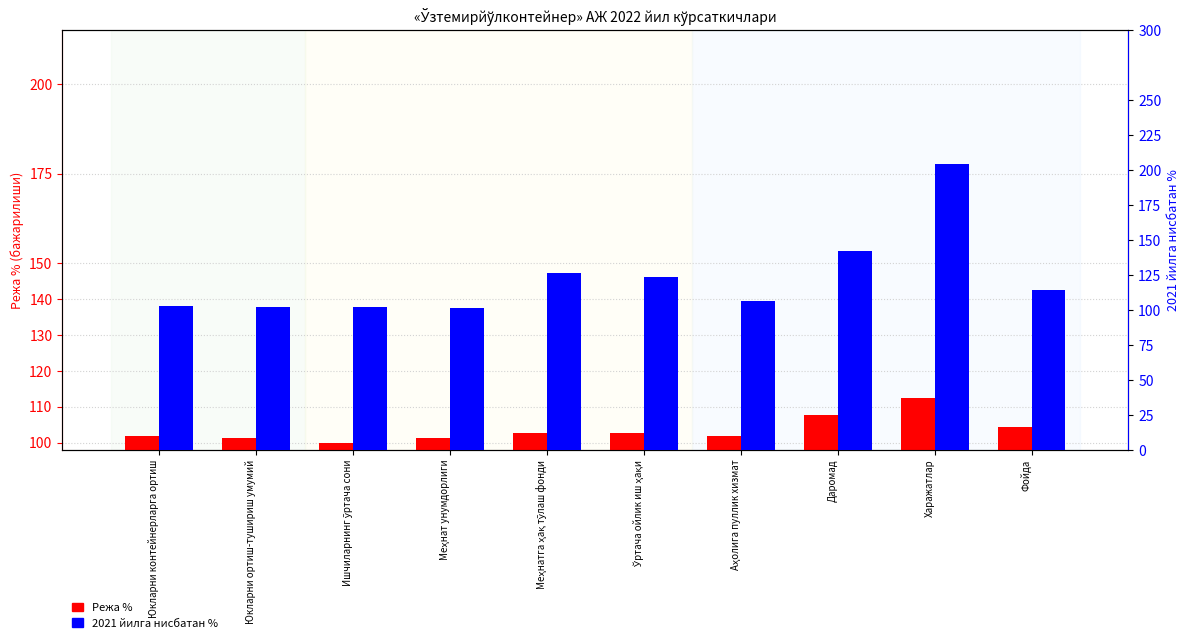

Is it true that 2021 йилга нисбатан % equals 217.3 at Меҳнатга ҳақ тўлаш фонди?

False